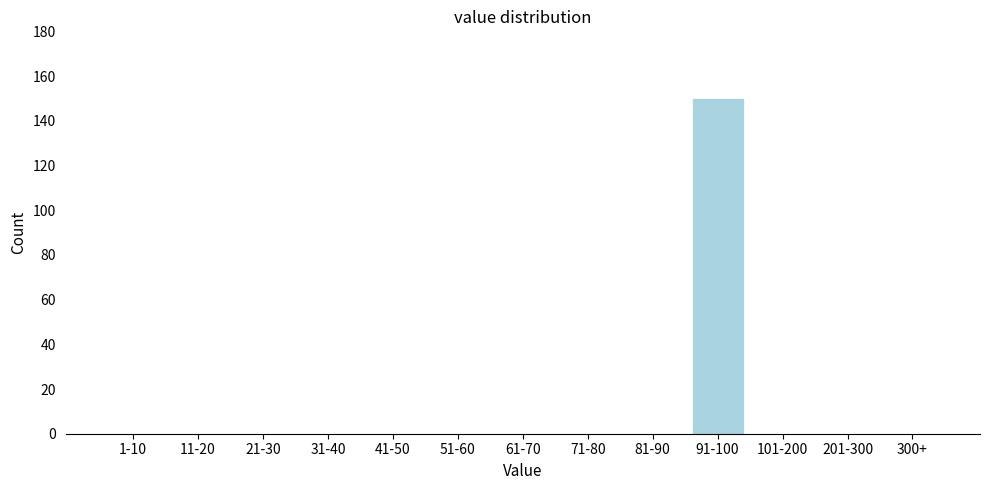

Reading left to right, transcribe all the data shown in this chart.

1-10=0	11-20=0	21-30=0	31-40=0	41-50=0	51-60=0	61-70=0	71-80=0	81-90=0	91-100=150	101-200=0	201-300=0	300+=0